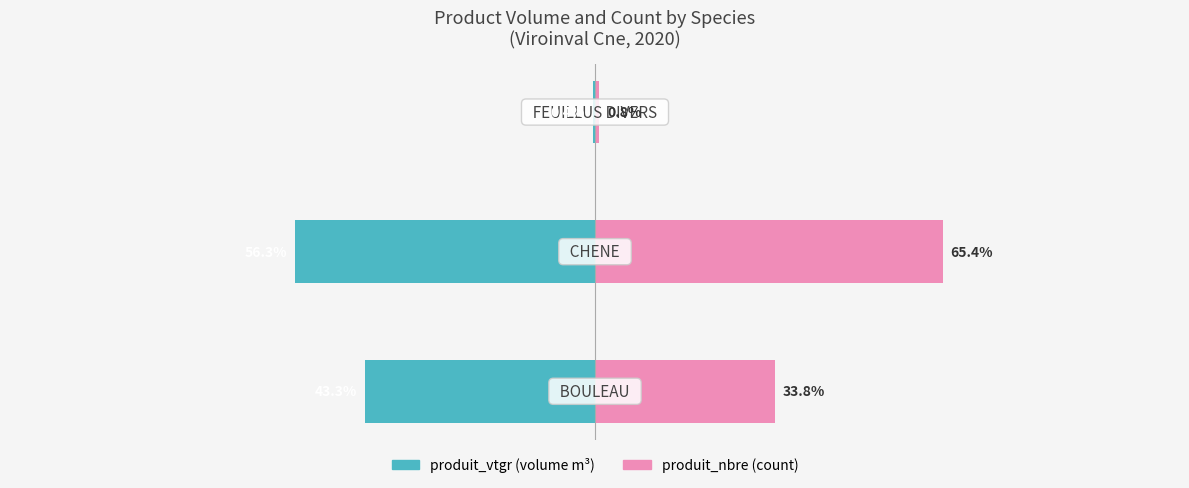

Reading left to right, list all the values displayed in this chart.

produit_vtgr: -43.3	-56.3	-0.4
produit_nbre: 33.8	65.4	0.8